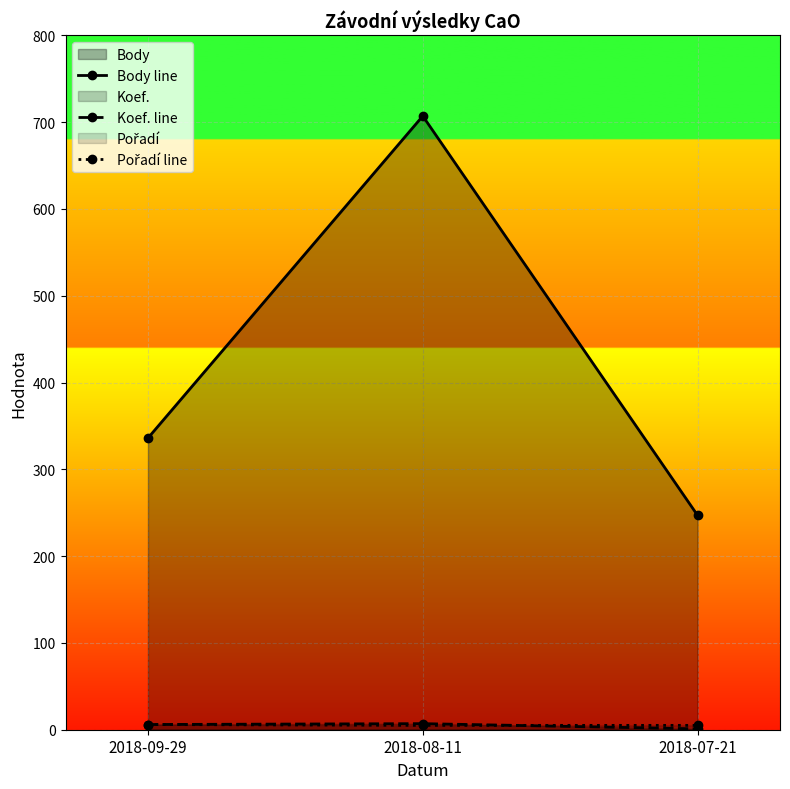

At which label does Koef. line reach its minimum?

2018-07-21